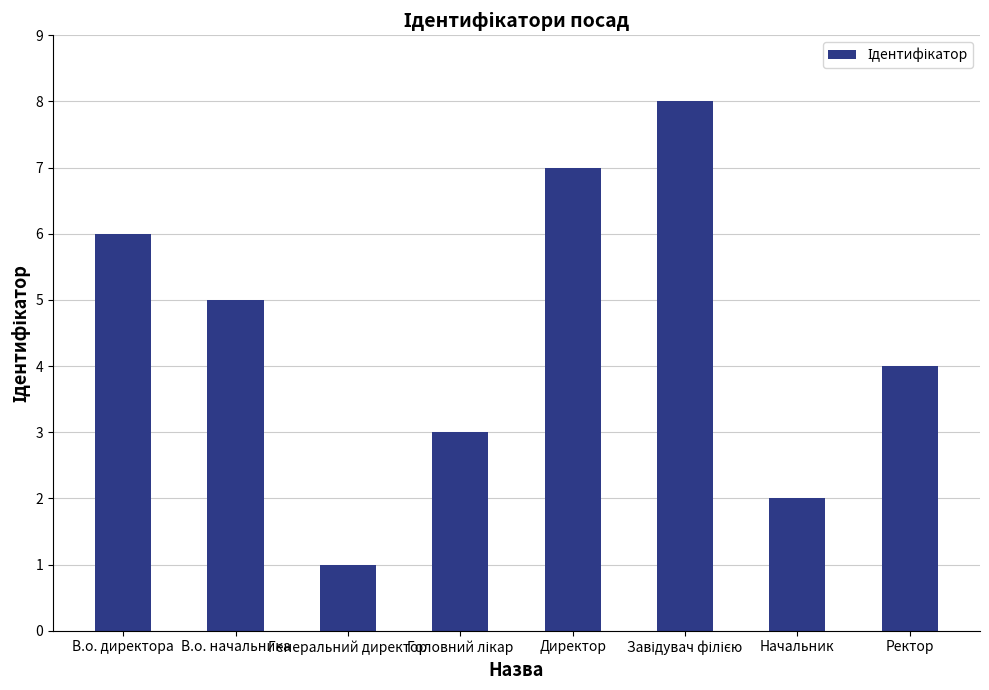

Between Директор and Начальник, which is larger?

Директор